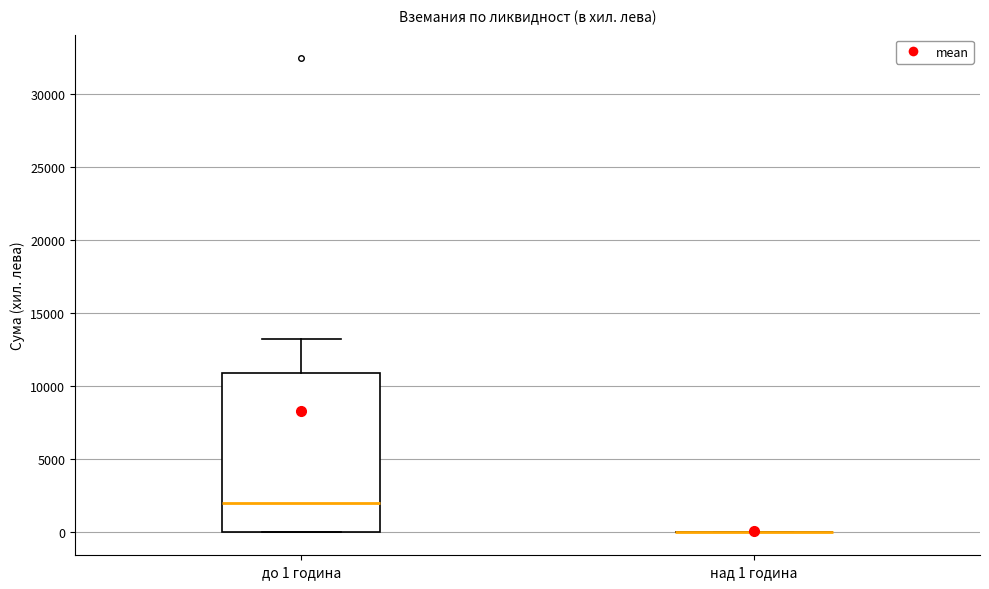

Comparing the boxes themselves (not the whiskers), which one is the tallest?

до 1 година